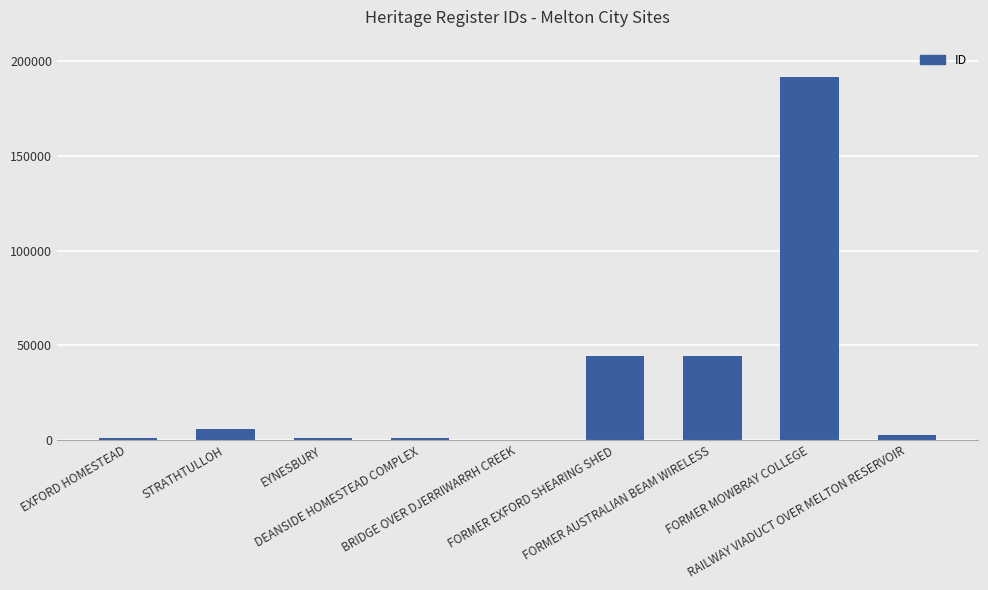

At which label does the data first exceed 2504?

STRATHTULLOH